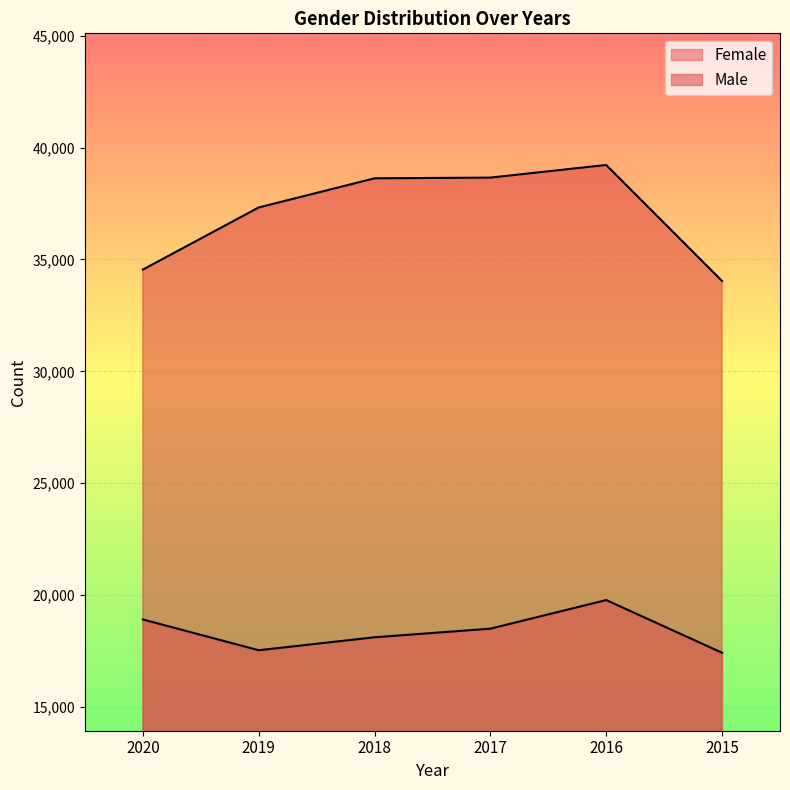

Which series has the largest range (max minus min)?

Male